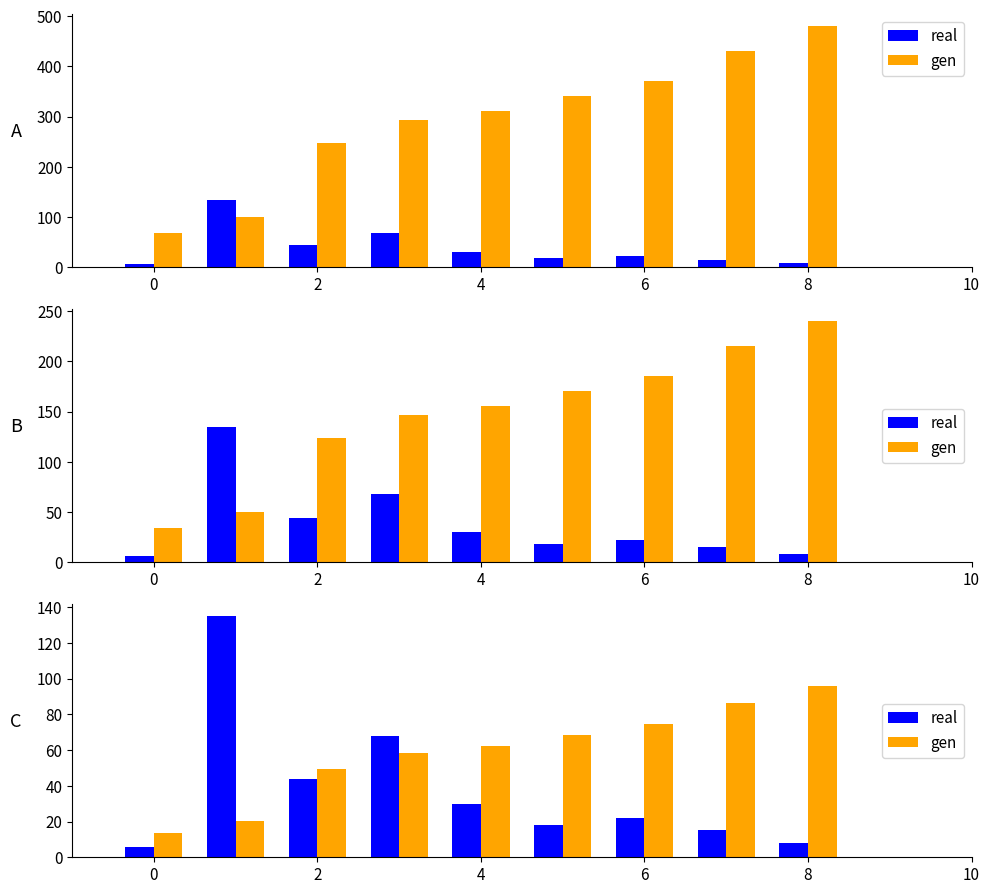

What are all the series names shown in the legend?

real, gen